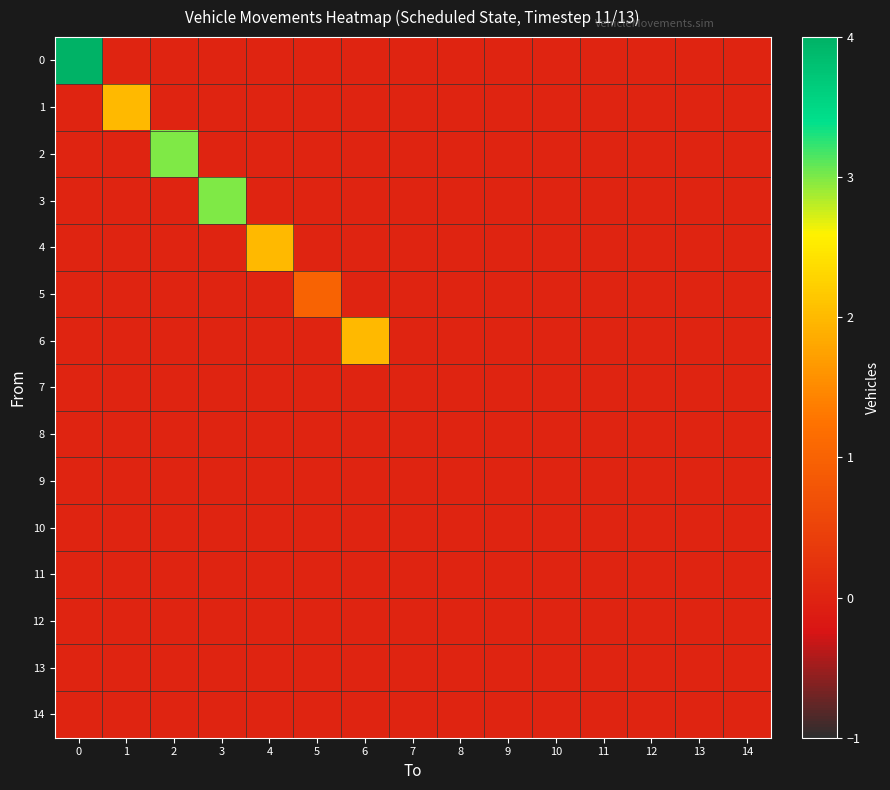

Reading left to right, transcribe all the data shown in this chart.

0: 0=4	1=0	2=0	3=0	4=0	5=0	6=0	7=0	8=0	9=0	10=0	11=0	12=0	13=0	14=0
1: 0=0	1=2	2=0	3=0	4=0	5=0	6=0	7=0	8=0	9=0	10=0	11=0	12=0	13=0	14=0
2: 0=0	1=0	2=3	3=0	4=0	5=0	6=0	7=0	8=0	9=0	10=0	11=0	12=0	13=0	14=0
3: 0=0	1=0	2=0	3=3	4=0	5=0	6=0	7=0	8=0	9=0	10=0	11=0	12=0	13=0	14=0
4: 0=0	1=0	2=0	3=0	4=2	5=0	6=0	7=0	8=0	9=0	10=0	11=0	12=0	13=0	14=0
5: 0=0	1=0	2=0	3=0	4=0	5=1	6=0	7=0	8=0	9=0	10=0	11=0	12=0	13=0	14=0
6: 0=0	1=0	2=0	3=0	4=0	5=0	6=2	7=0	8=0	9=0	10=0	11=0	12=0	13=0	14=0
7: 0=0	1=0	2=0	3=0	4=0	5=0	6=0	7=0	8=0	9=0	10=0	11=0	12=0	13=0	14=0
8: 0=0	1=0	2=0	3=0	4=0	5=0	6=0	7=0	8=0	9=0	10=0	11=0	12=0	13=0	14=0
9: 0=0	1=0	2=0	3=0	4=0	5=0	6=0	7=0	8=0	9=0	10=0	11=0	12=0	13=0	14=0
10: 0=0	1=0	2=0	3=0	4=0	5=0	6=0	7=0	8=0	9=0	10=0	11=0	12=0	13=0	14=0
11: 0=0	1=0	2=0	3=0	4=0	5=0	6=0	7=0	8=0	9=0	10=0	11=0	12=0	13=0	14=0
12: 0=0	1=0	2=0	3=0	4=0	5=0	6=0	7=0	8=0	9=0	10=0	11=0	12=0	13=0	14=0
13: 0=0	1=0	2=0	3=0	4=0	5=0	6=0	7=0	8=0	9=0	10=0	11=0	12=0	13=0	14=0
14: 0=0	1=0	2=0	3=0	4=0	5=0	6=0	7=0	8=0	9=0	10=0	11=0	12=0	13=0	14=0